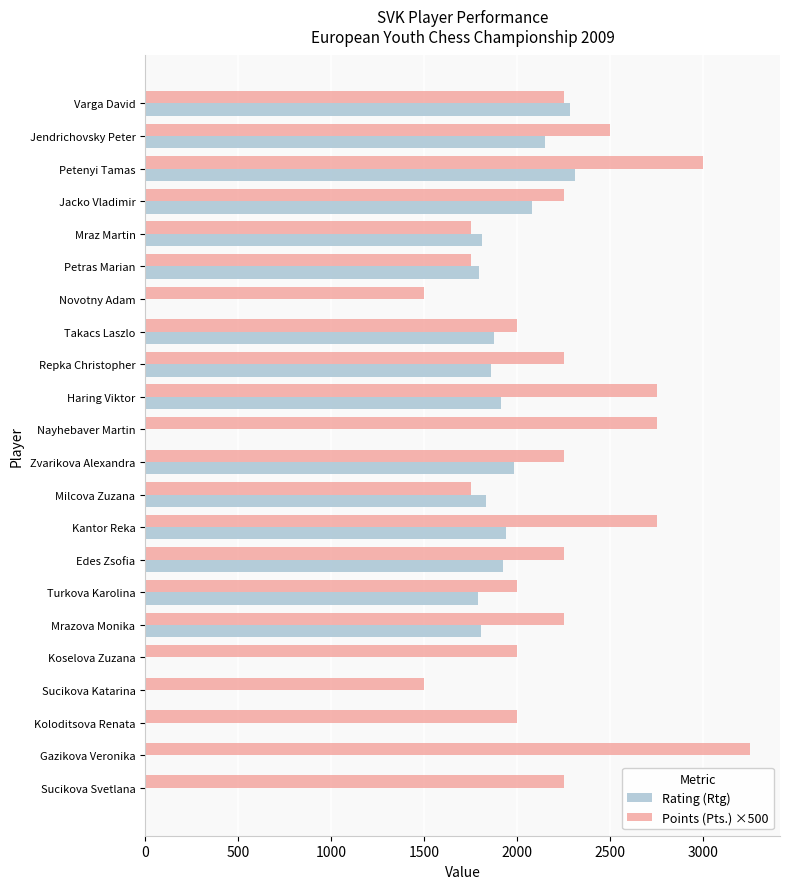

What is the average value of the Rating (Rtg) series?

1334